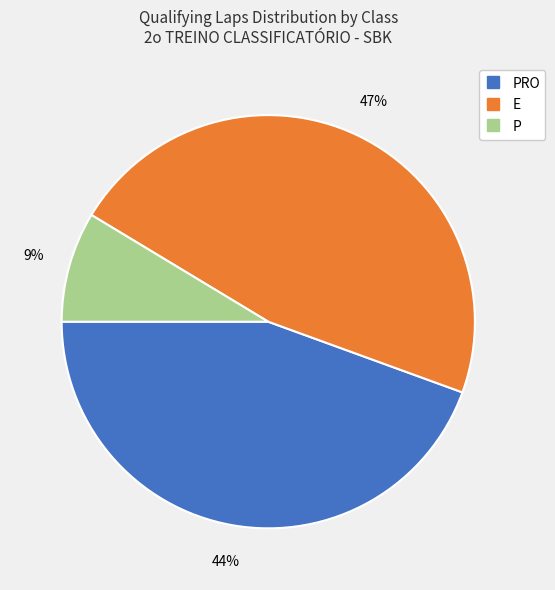

Does any single category account for the majority?

No